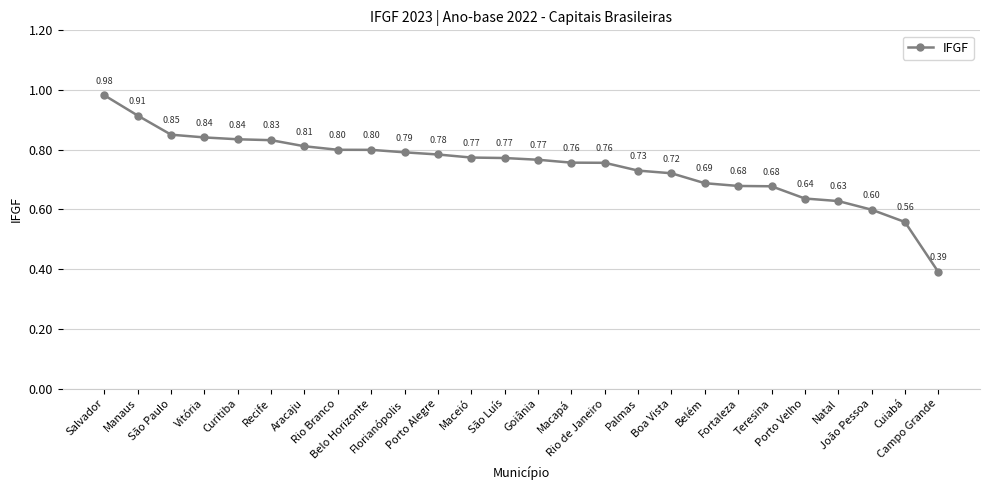

What is the difference between the maximum and minimum values?

0.6